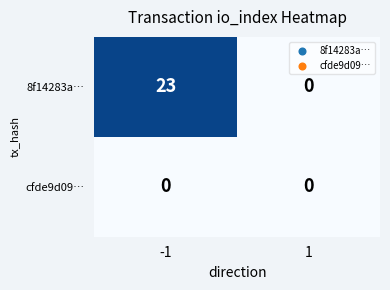

List the series in order of their overall mean, lowest first.

cfde9d09…, 8f14283a…